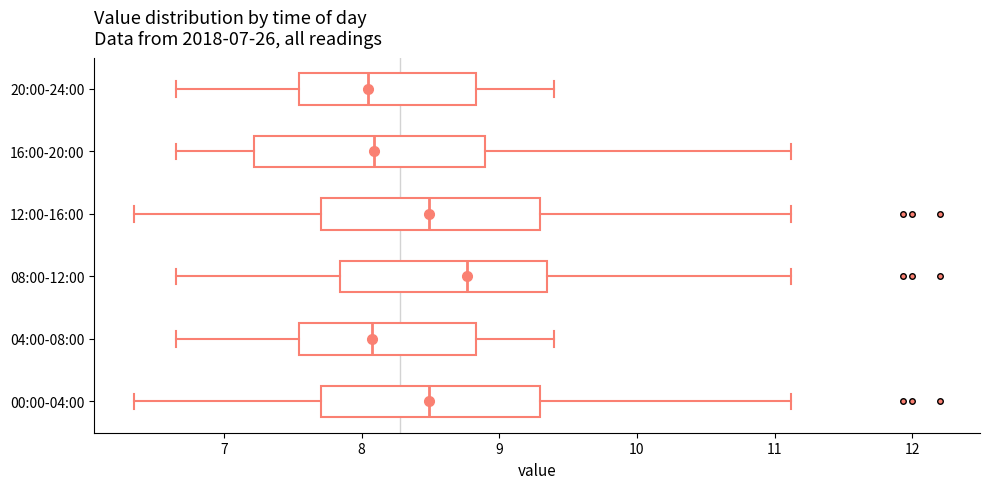

Where is the right edge of the box for 04:00-08:00 on the x-axis? The values are not printed on the chart, so give them approximately, as read against the axis.

8.8